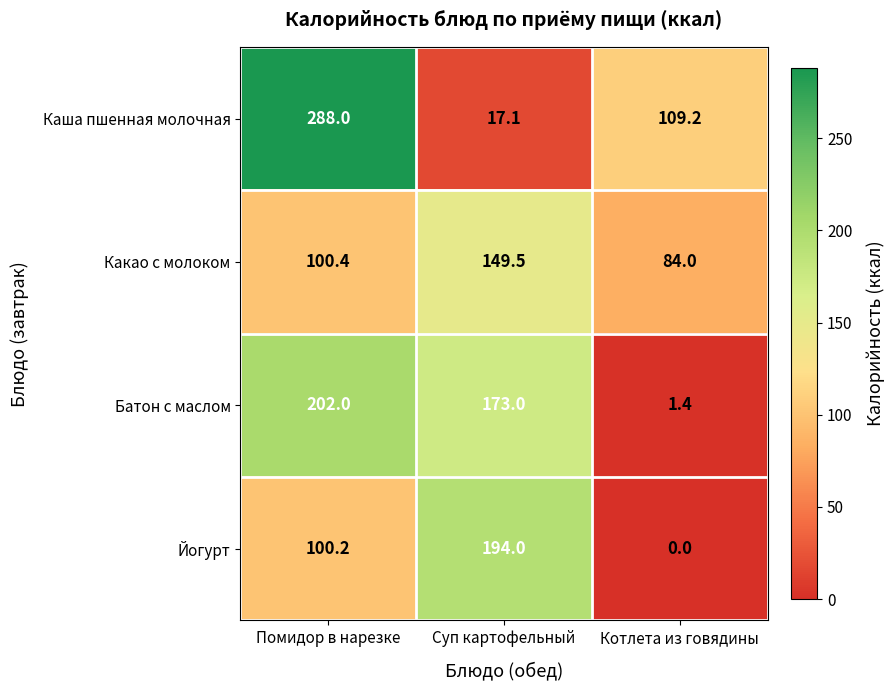

At which category is the sum across all series the highest?

Помидор в нарезке